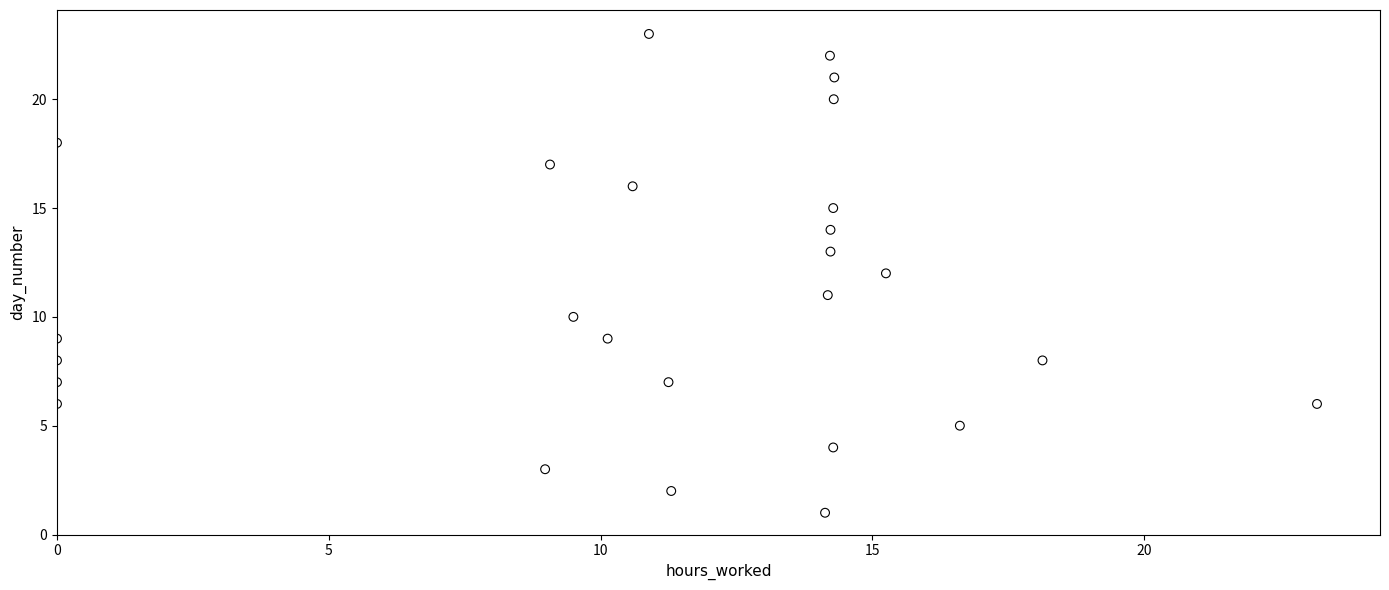

What is the range of Y values (max minus min)?

22